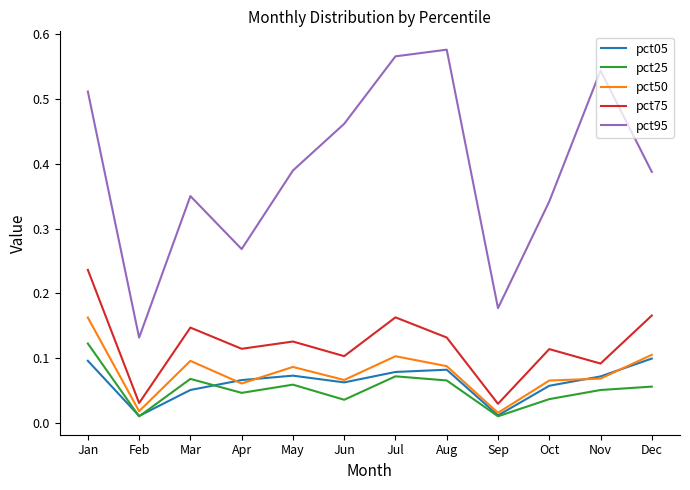

Count the number of categories in the chart.

12